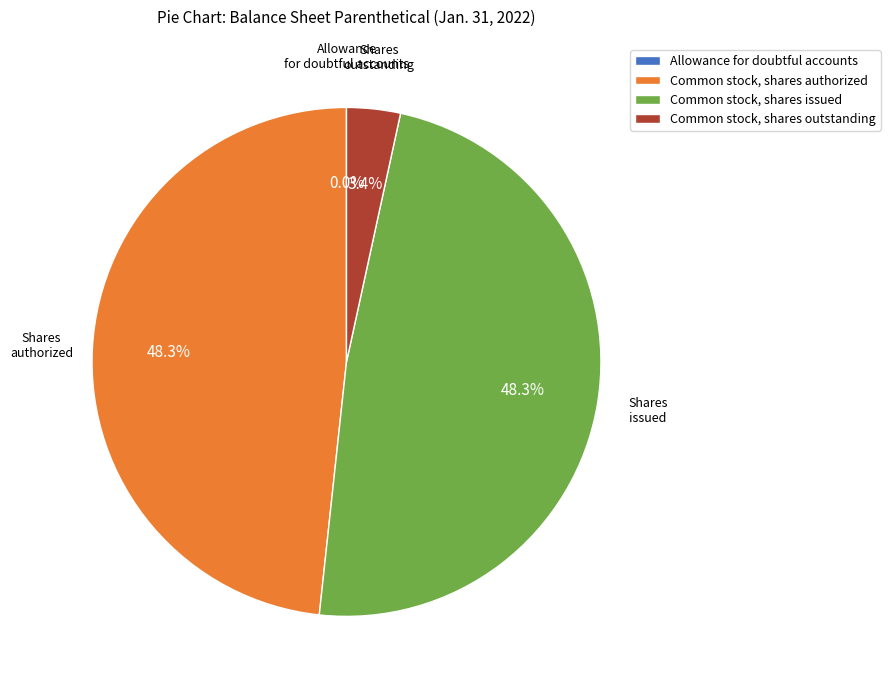

Does any single category account for the majority?

No